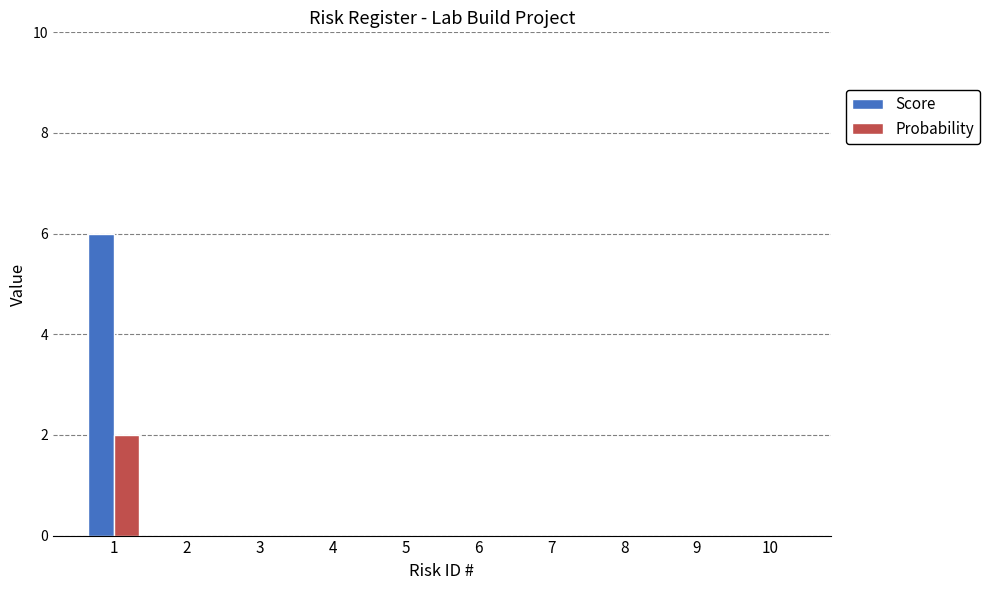

The value of Score at 3 is 3. True or false?

False